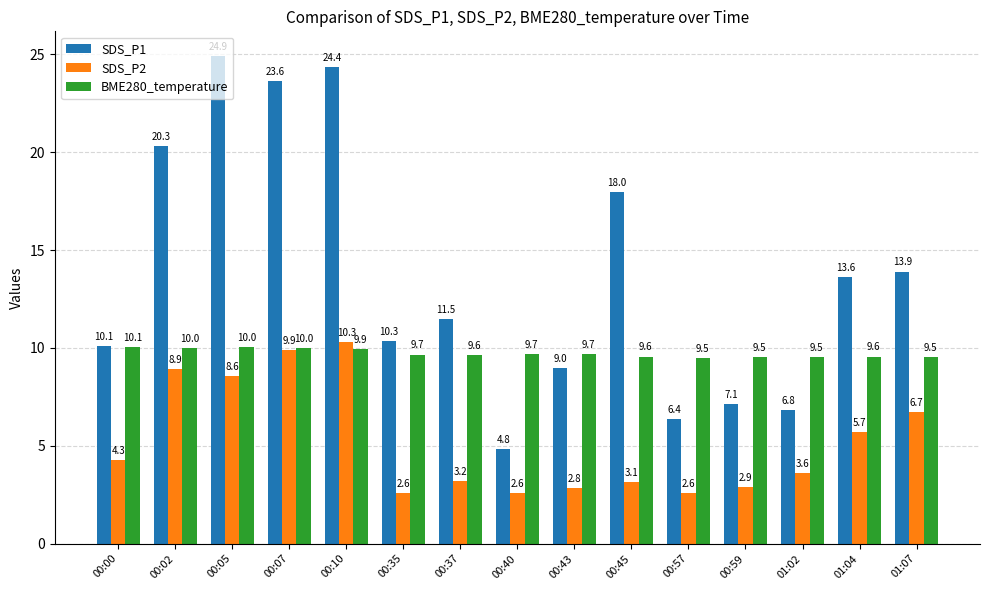

What is the maximum value for SDS_P1?

24.9